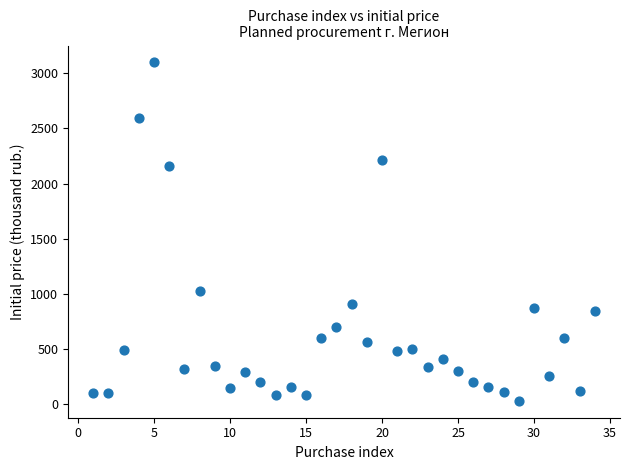

What Y value in the scatter plot is closest to 1564?

1024.2